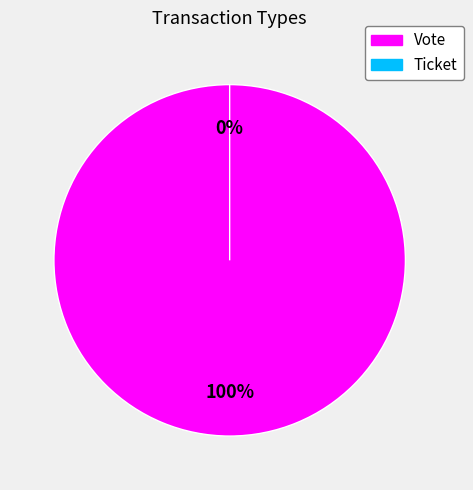

To the nearest percent, what is the difference between the Ticket and Vote slice percentages?

100%